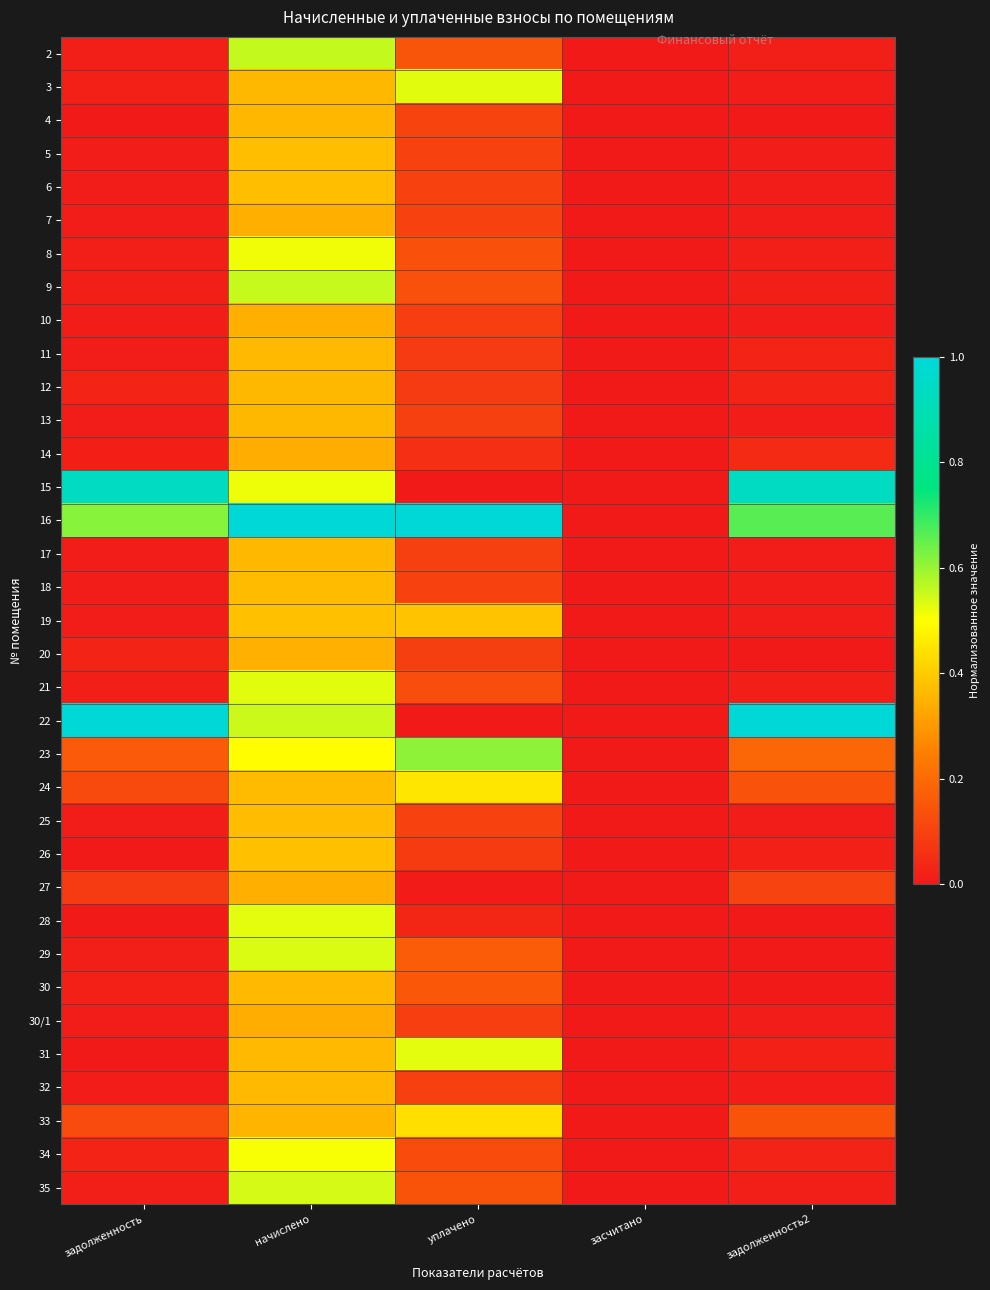

How many series are shown in this chart?

35